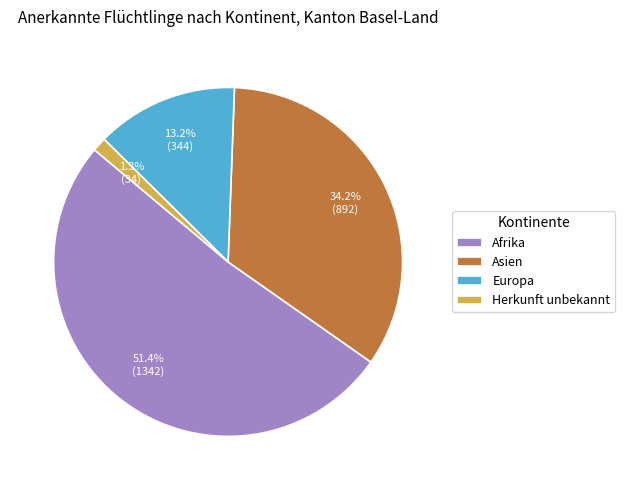

Is it true that Asien is 34% of the pie?

True